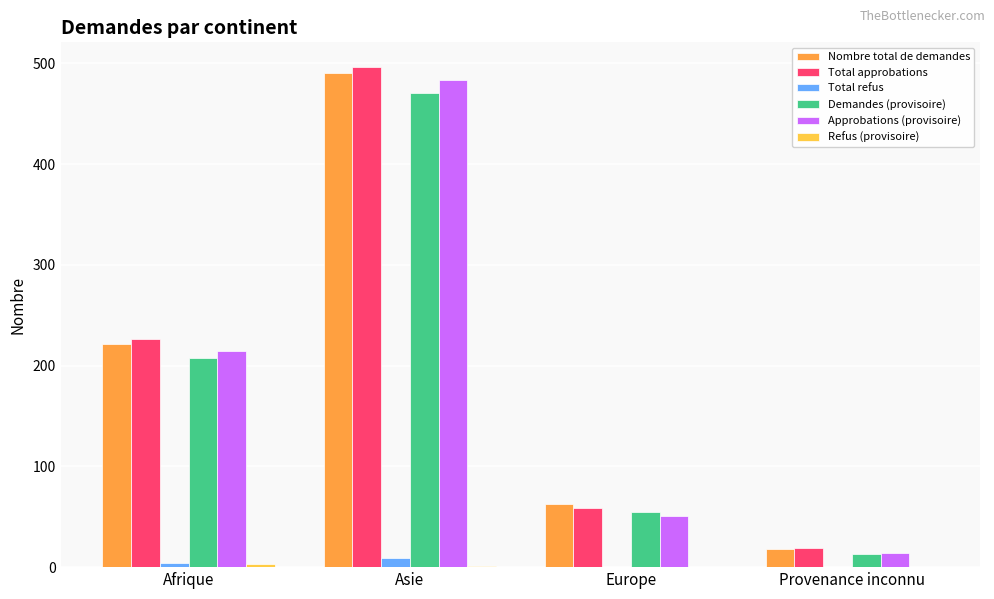

What is the total value across all series at Europe?

228